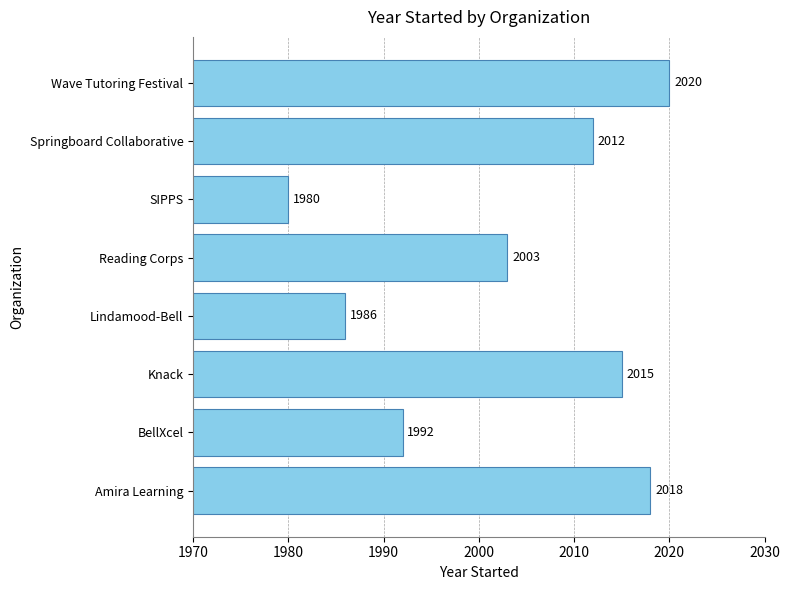

Where is the data nearest to the value 2000?

Reading Corps